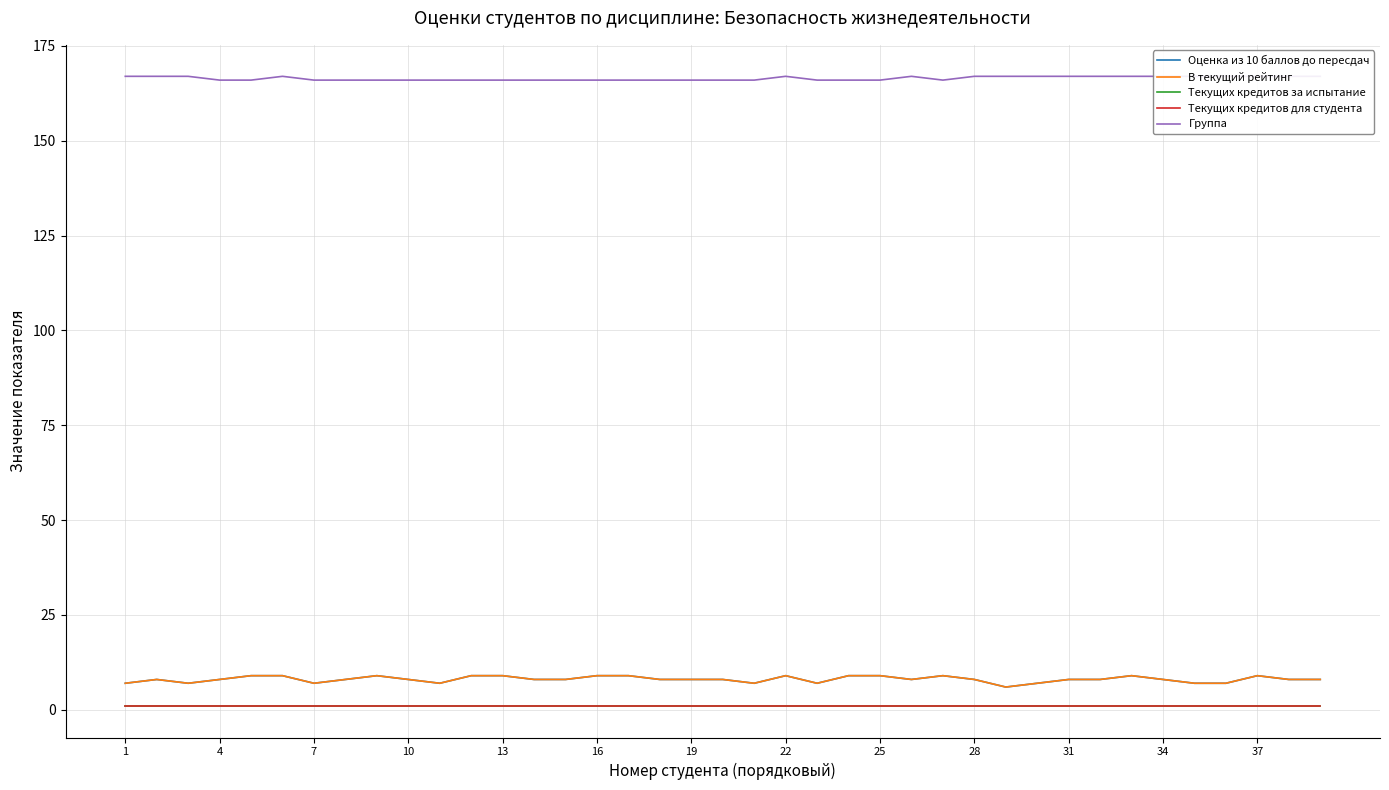

Is it true that Оценка из 10 баллов до пересдач equals 7 at 20?

True